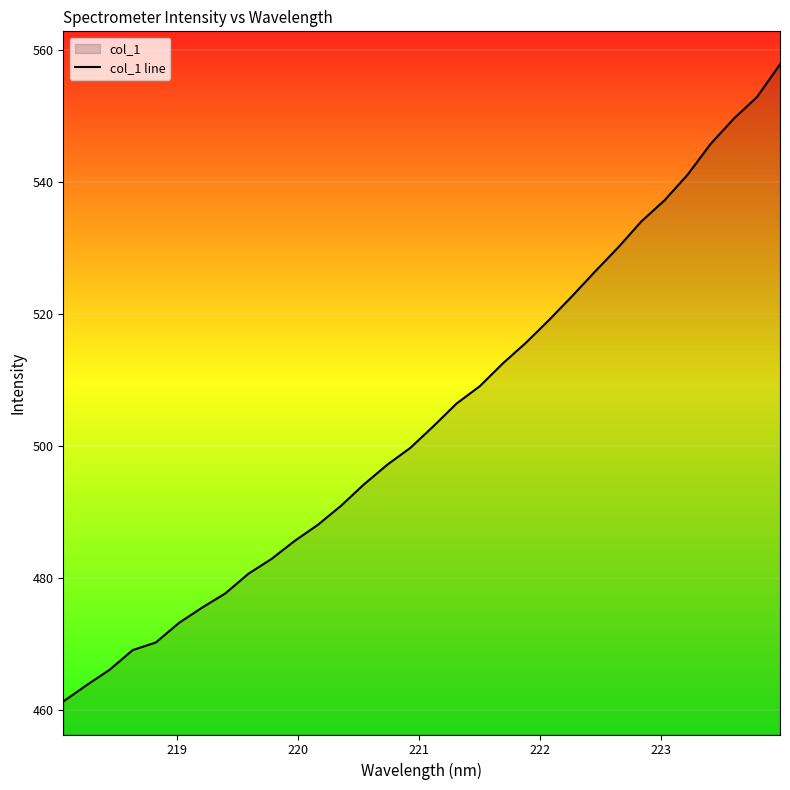

What is the value of the 9th point from the left?

480.6